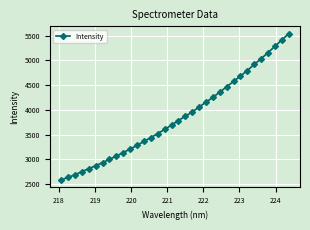

What is the smallest value displayed?

2580.2